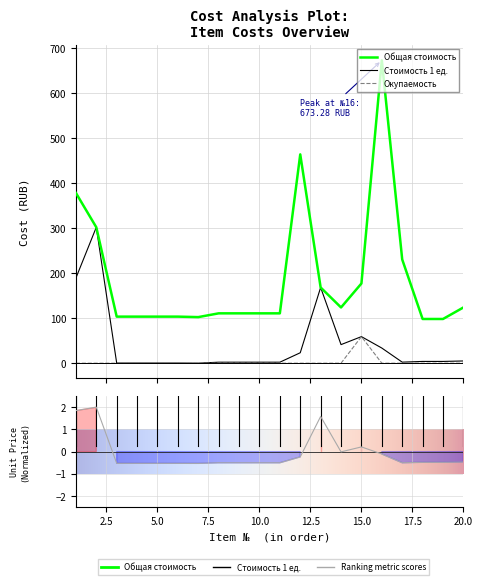

What is the difference between the maximum and minimum values in the Стоимость 1 ед. series?

302.0